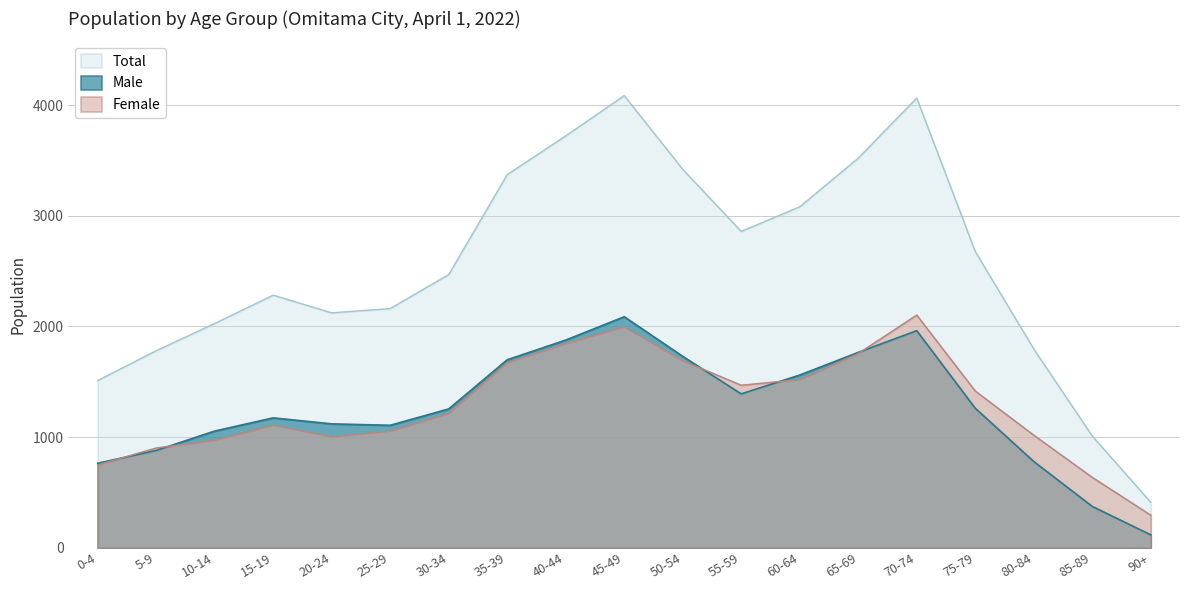

At which label does Total first exceed 2468?

35-39